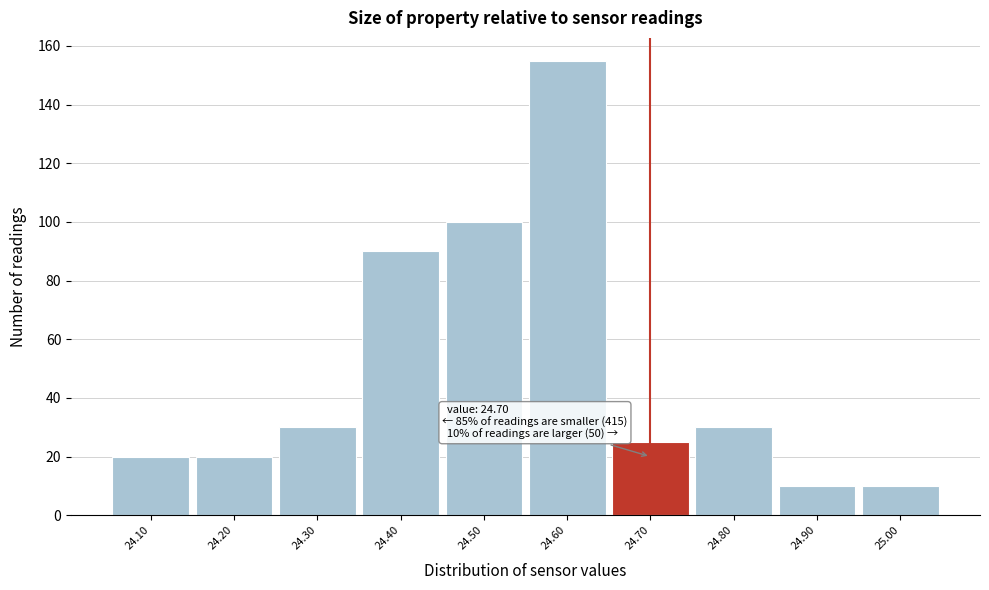

Over which range of the x-axis is the bar tallest?

24.55 to 24.65